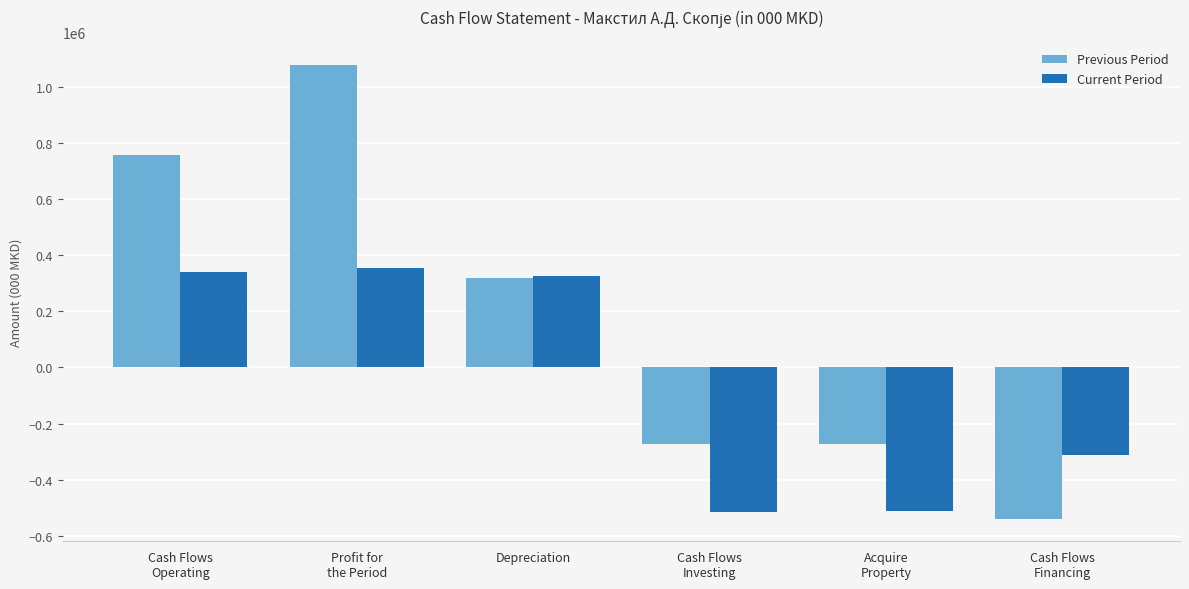

What is the spread (max minus min) of values at Cash Flows
Financing?

227591